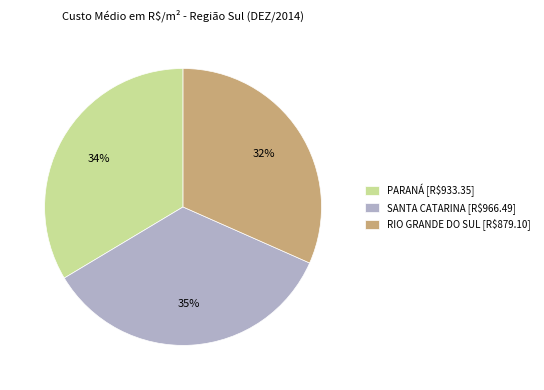

The RIO GRANDE DO SUL slice represents 32% of the pie. True or false?

True